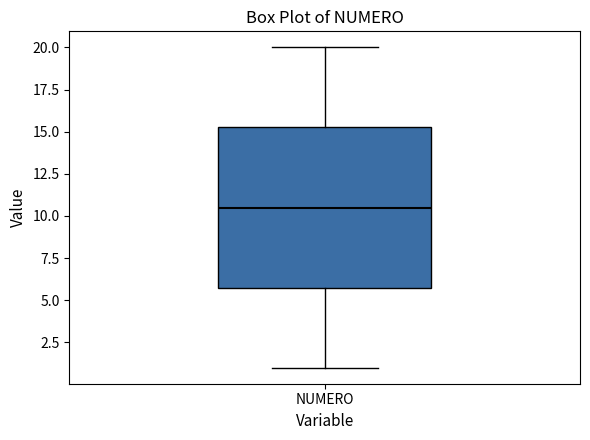

Read this box plot against the y-axis: the position of the median line, the range covered by the box, and the ends of both whiskers. The values are not printed on the chart, so give them approximately, as read against the axis.

median 10.5, box 6.0 to 15.5, whiskers 1.0 to 20.0